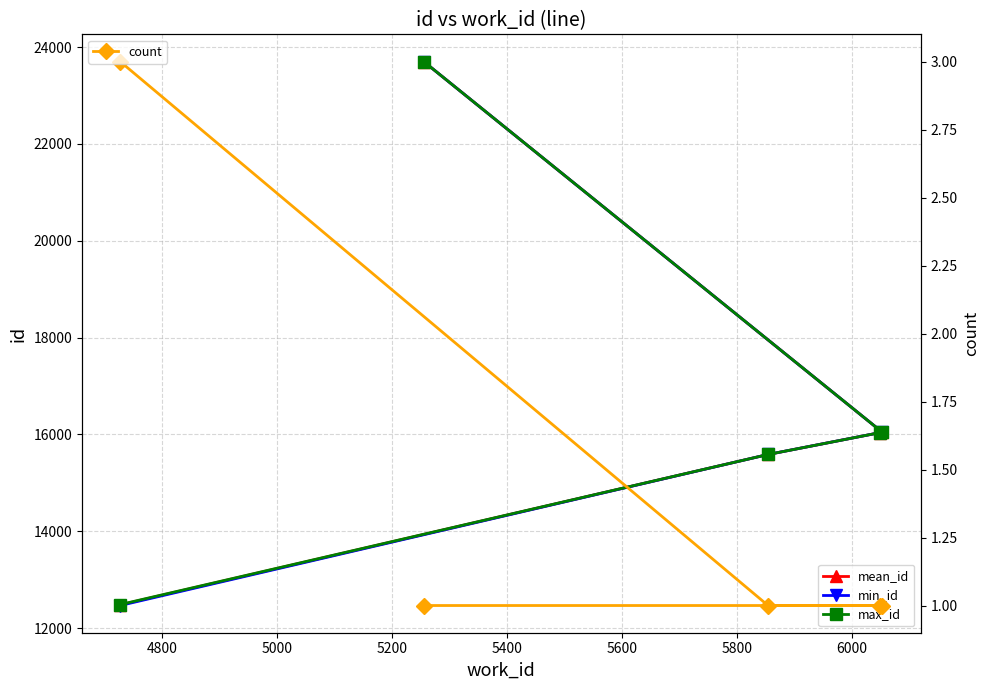

How many lines are shown in the chart?

4